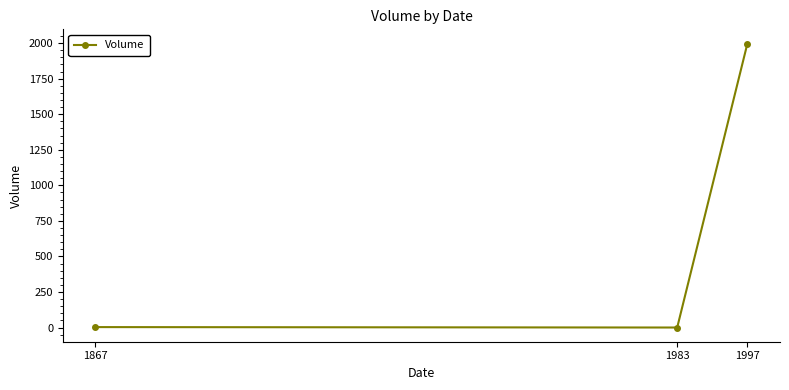

The value at 1997 is 1997. True or false?

True